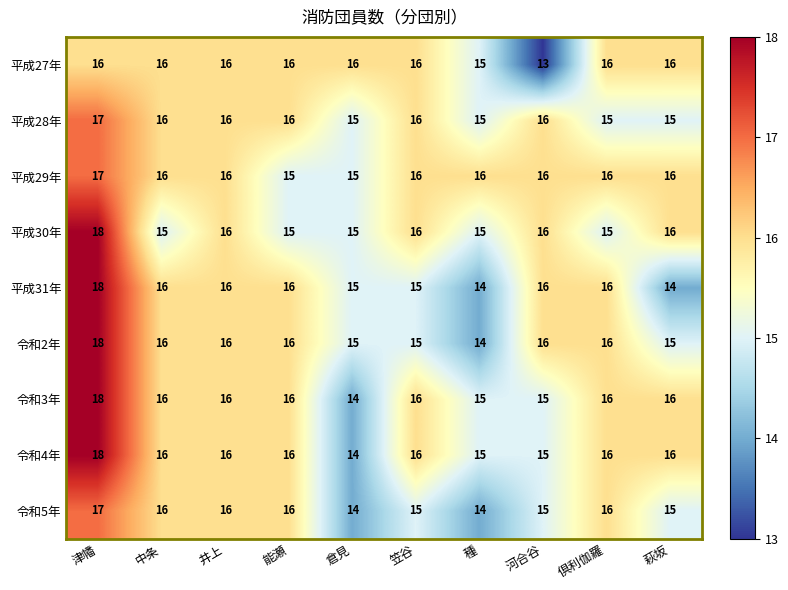

Is the value of 平成31年 at 萩坂 greater than the value of 平成30年 at 河合谷?

No